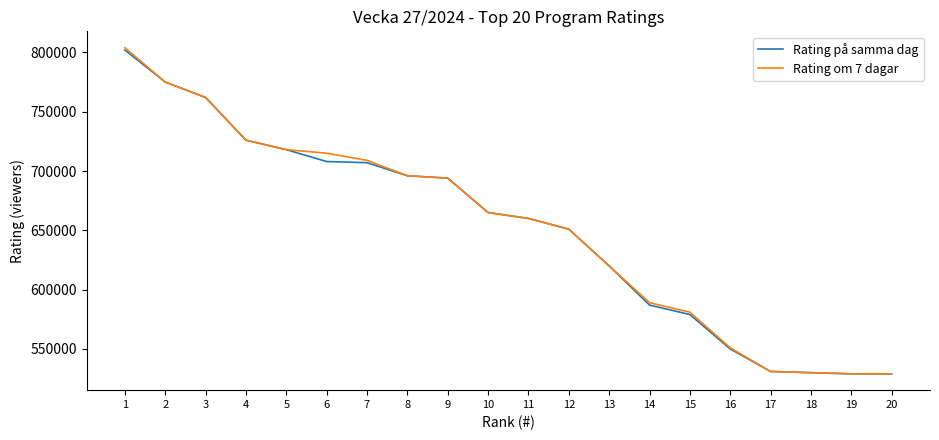

Is it true that Rating på samma dag equals 722740 at 17?

False